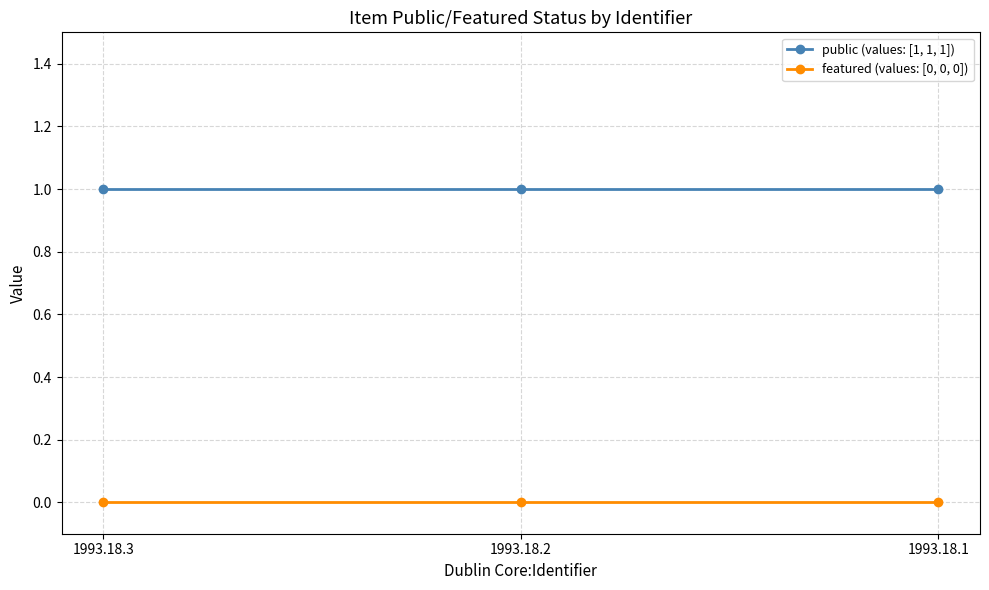

The featured (values: [0, 0, 0]) series shows 0 at 1993.18.3. True or false?

True